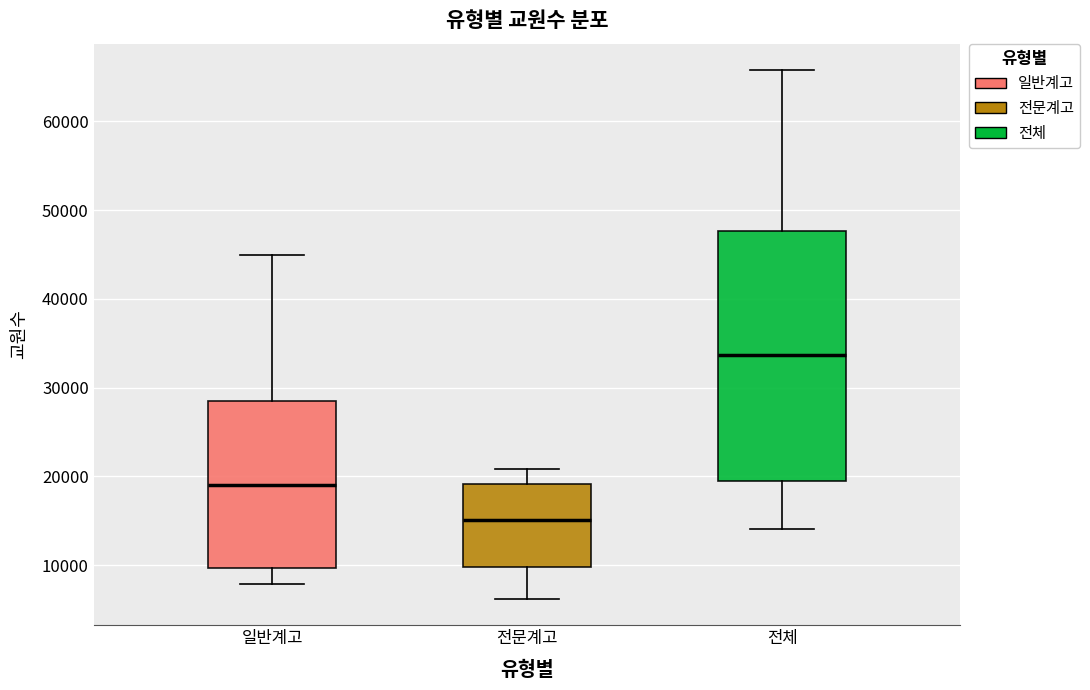

Which box's median line is the highest?

전체